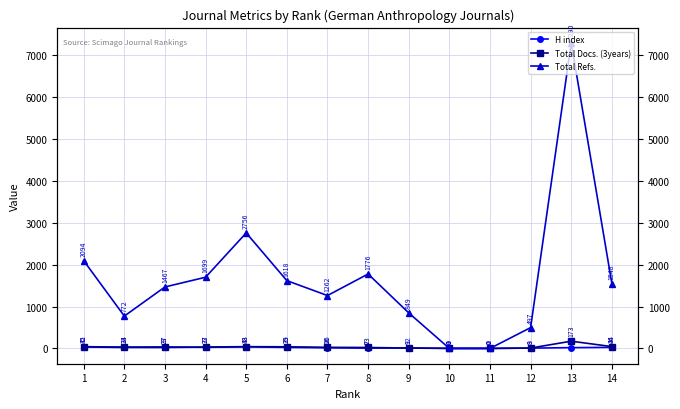

Rank the series by their maximum value, from lowest to highest.

H index, Total Docs. (3years), Total Refs.